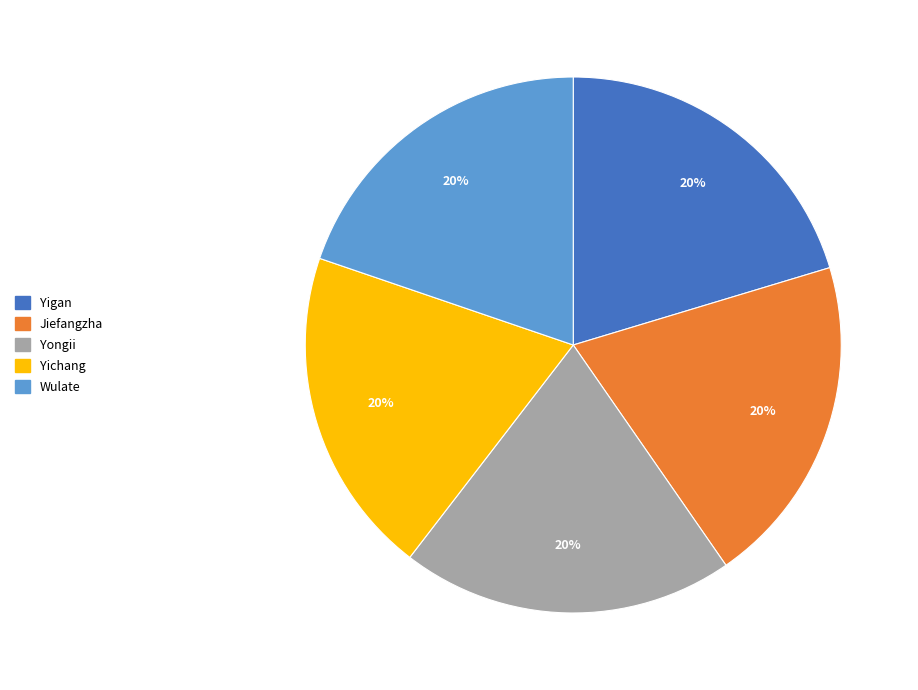

Do Wulate and Yongii together represent more than half of the pie?

No